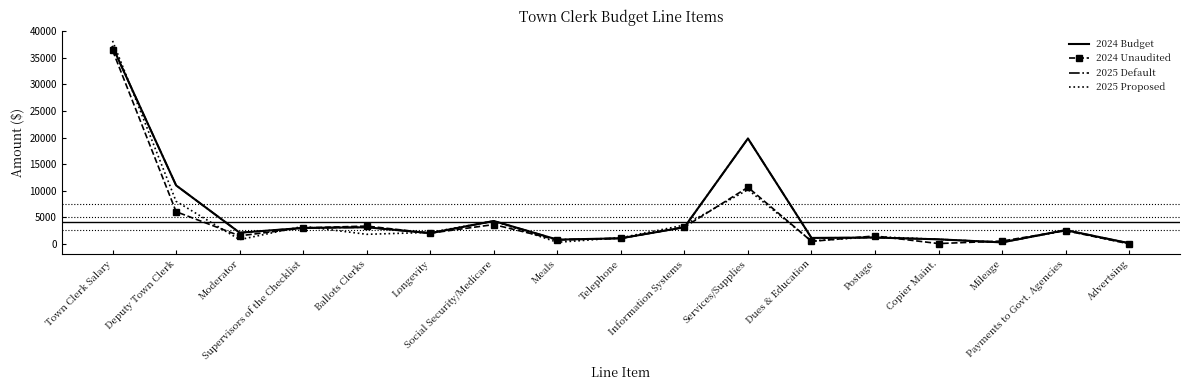

Which has a higher value, Longevity or Meals?

Longevity